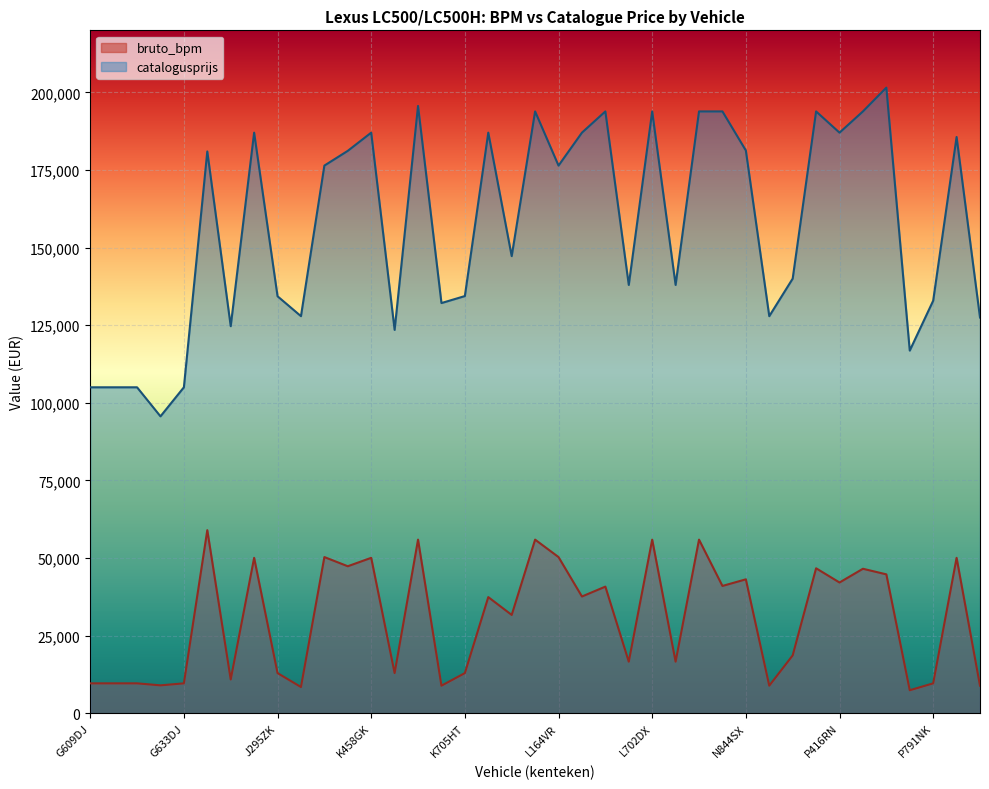

How many lines are shown in the chart?

2